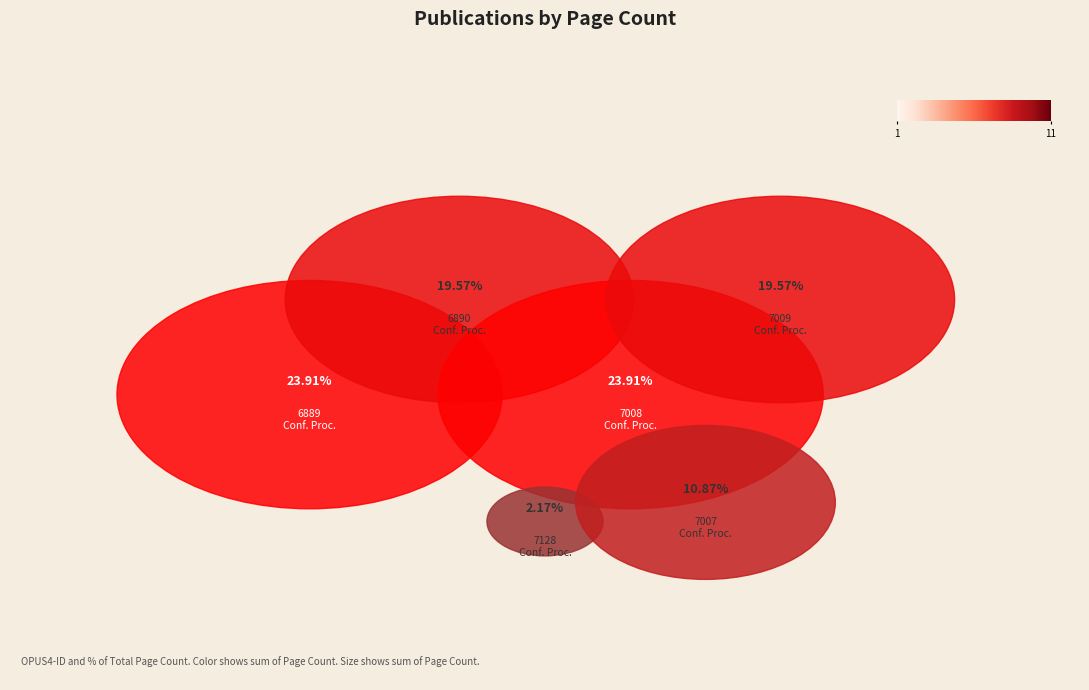

How many slices are in this pie chart?

6